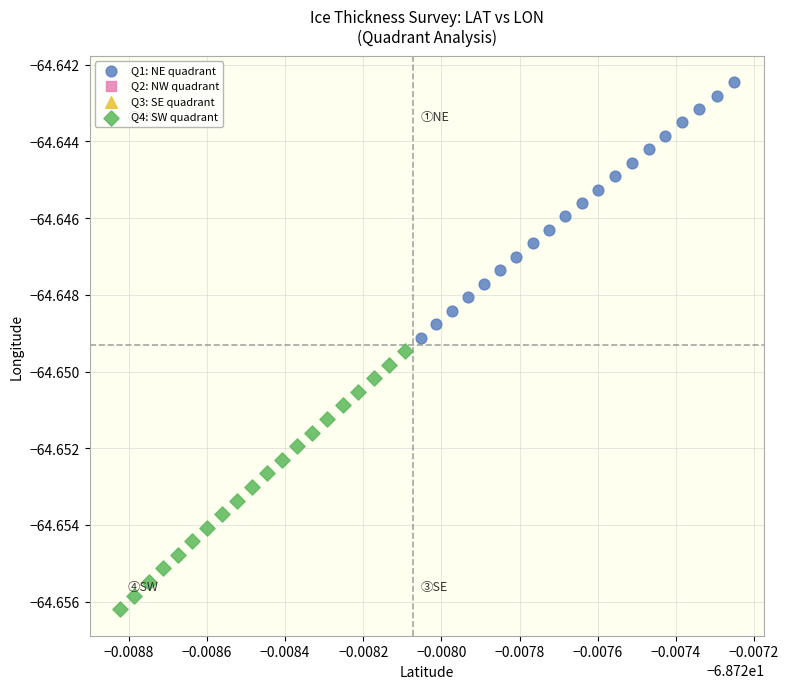

Which series has the widest spread of Y values?

Q4: SW quadrant